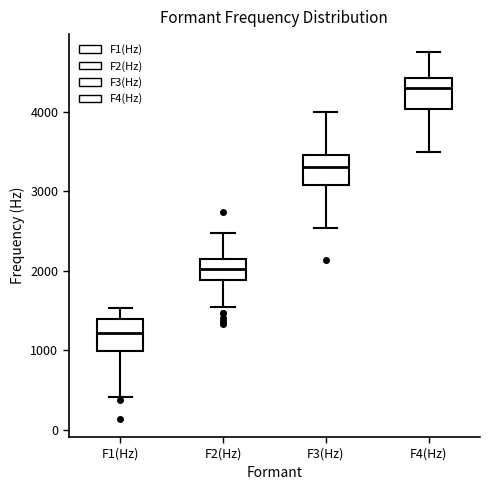

Reading left to right, transcribe this box plot: for each box, give where its median line is, the range the box spans, and where its two whiskers end, as read against the y-axis. The values are not printed on the chart, so give them approximately, as read against the axis.

F1(Hz): median 1200, box 1000 to 1400, whiskers 400 to 1500
F2(Hz): median 2000, box 1900 to 2100, whiskers 1500 to 2500
F3(Hz): median 3300, box 3100 to 3500, whiskers 2500 to 4000
F4(Hz): median 4300, box 4000 to 4400, whiskers 3500 to 4700